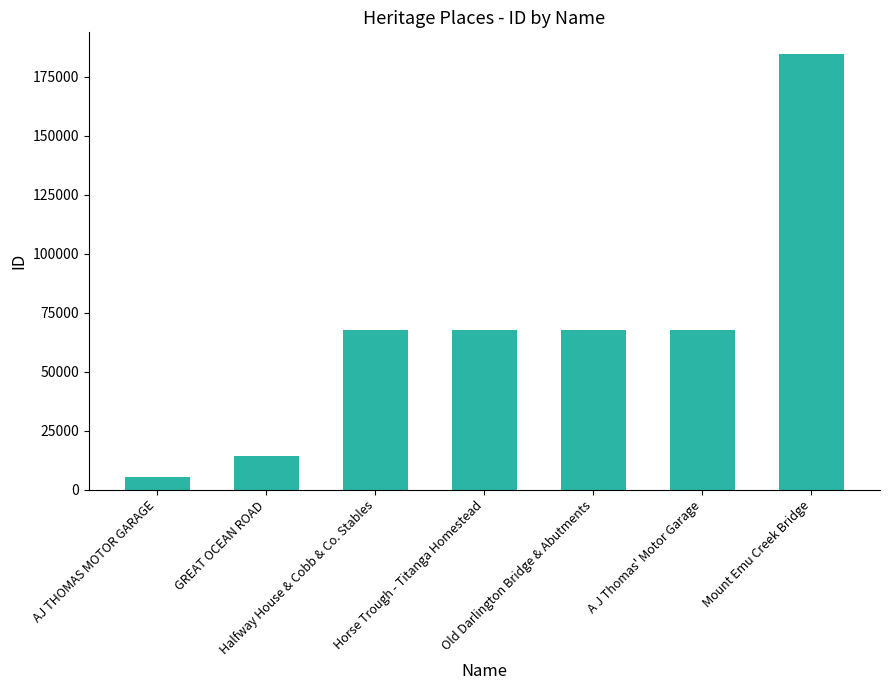

Approximately how many times larger is the value at Horse Trough - Titanga Homestead compared to GREAT OCEAN ROAD?

4.8